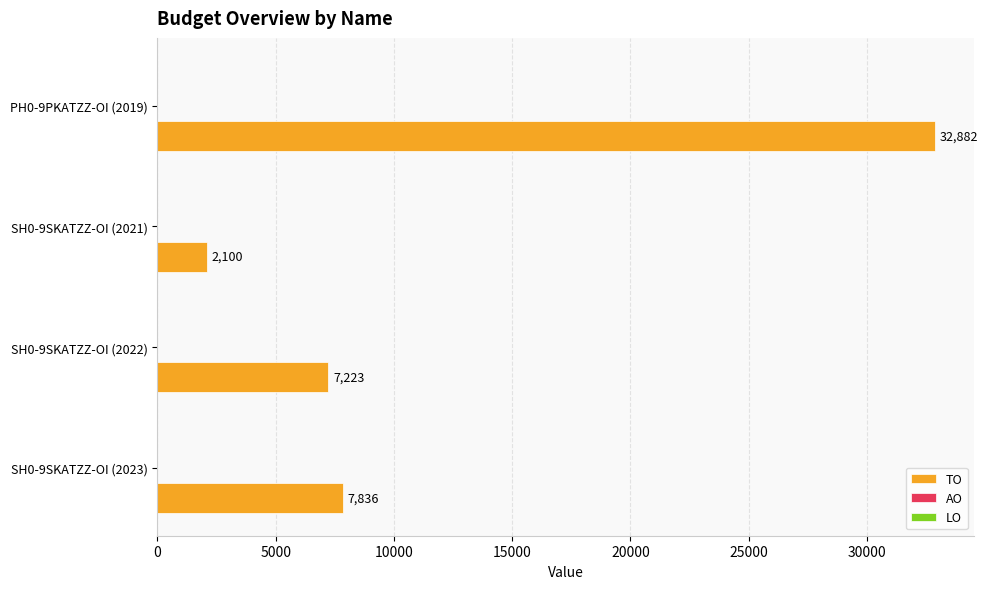

Is it true that the value at SH0-9SKATZZ-OI (2022) is 4643?

False